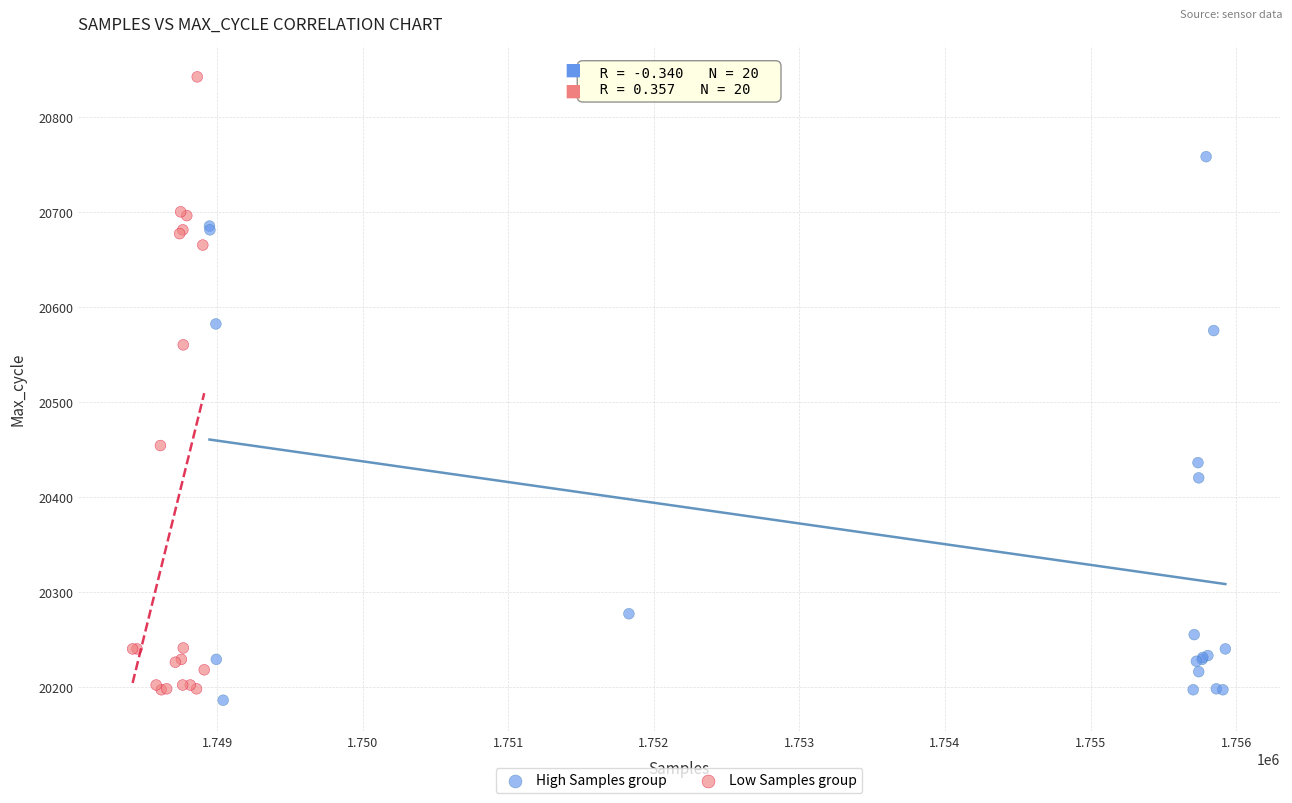

Which series contains the lowest Y value?

High Samples group